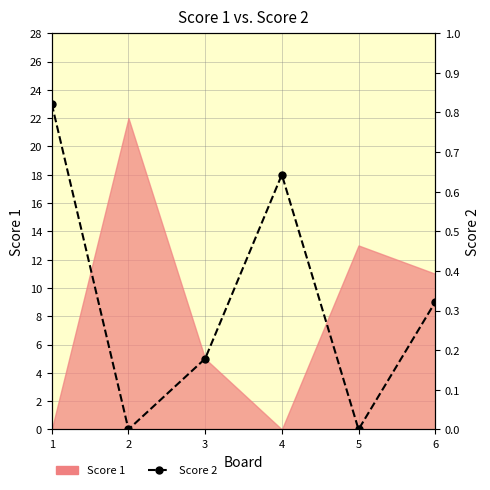

What is the sum of all values?

55